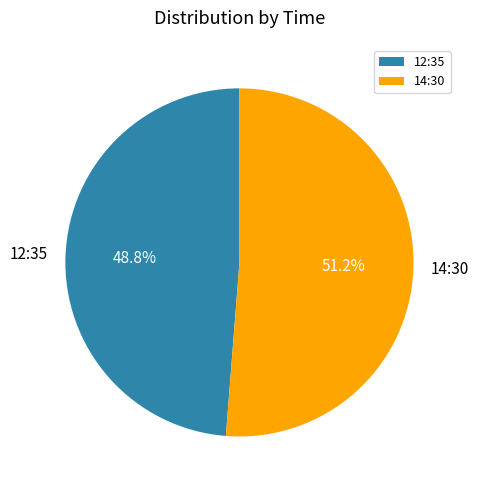

Is it true that 14:30 is 66% of the pie?

False